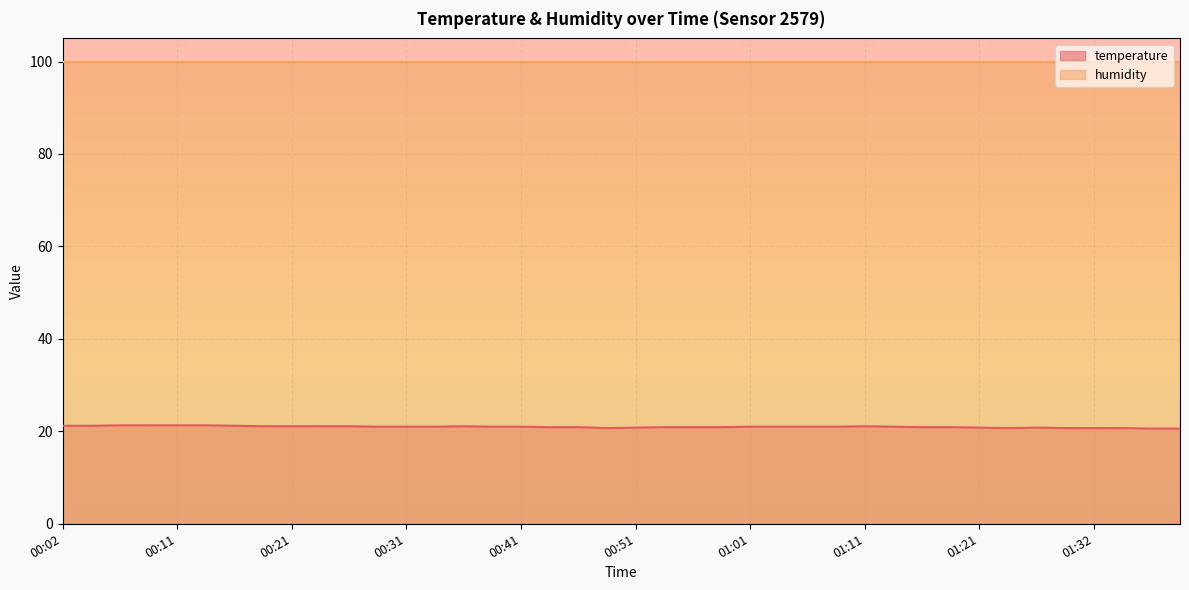

Rank the categories by value from lowest to highest.

01:37, 01:39, 00:48, 01:24, 01:29, 01:32, 01:34, 00:51, 01:21, 01:27, 00:43, 00:46, 00:53, 00:56, 00:58, 01:16, 01:18, 00:29, 00:31, 00:33, 00:38, 00:41, 01:01, 01:03, 01:06, 01:08, 01:13, 00:19, 00:21, 00:24, 00:26, 00:36, 01:11, 00:02, 00:04, 00:16, 00:06, 00:09, 00:11, 00:14